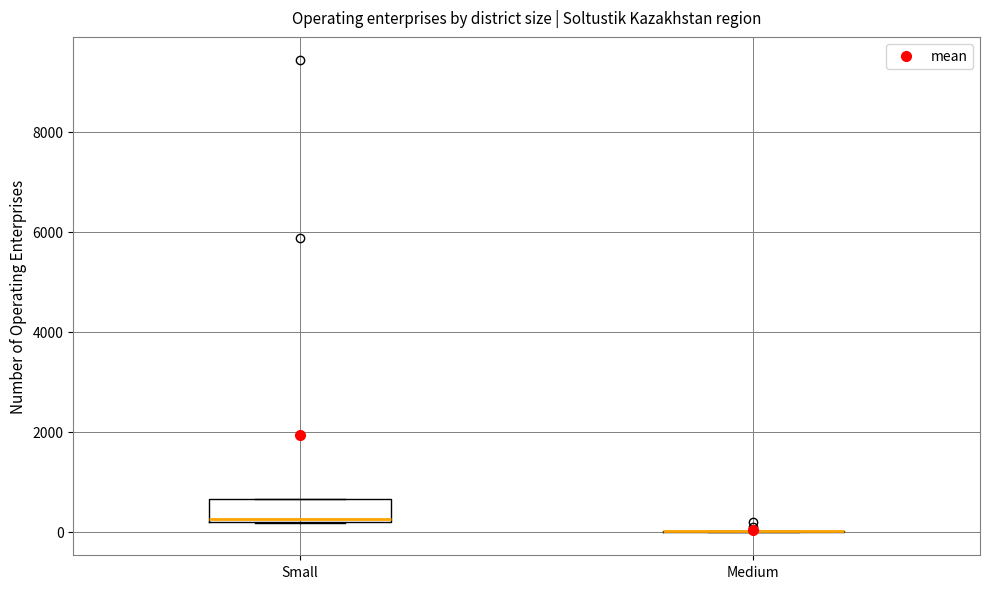

Reading left to right, read every box against the y-axis: the position of its median line, the range the box covers, and the ends of its whiskers. The values are not printed on the chart, so give them approximately, as read against the axis.

Small: median 200, box 200 to 600, whiskers 200 to 600
Medium: box collapsed to a line at 0, whiskers 0 to 0